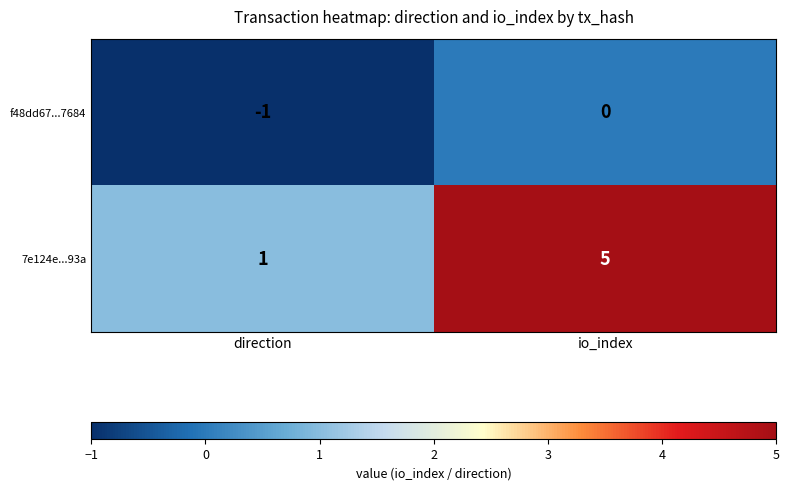

Which label corresponds to the largest value in the chart?

io_index